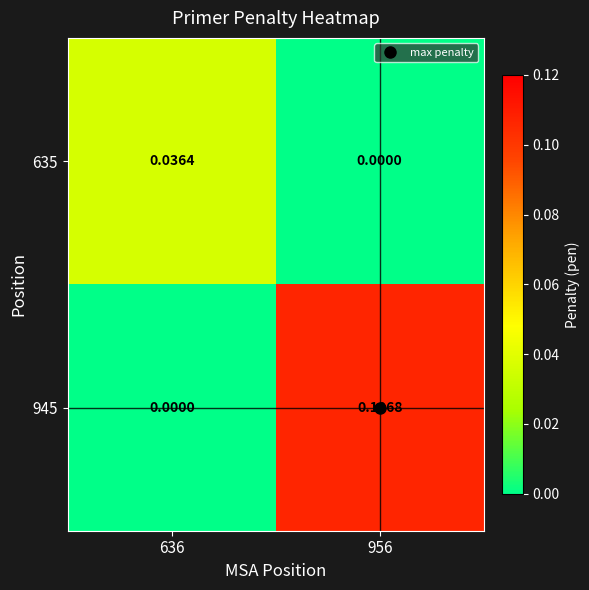

How many categories are shown in the chart?

2